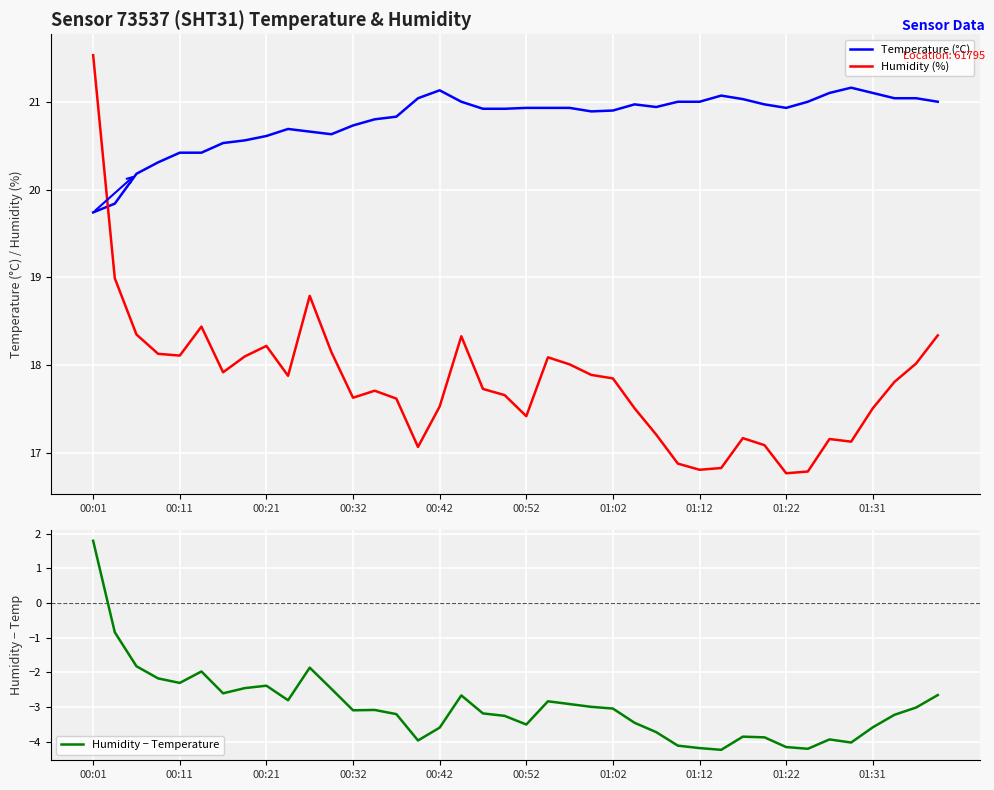

Reading right to left, extract all data points from this chart.

Temperature (°C): 21.0	21.0	21.0	21.1	21.2	21.1	21.0	20.9	21.0	21.0	21.1	21.0	21.0	20.9	21.0	20.9	20.9	20.9	20.9	20.9	20.9	20.9	21.0	21.1	21.0	20.8	20.8	20.7	20.6	20.7	20.7	20.6	20.6	20.5	20.4	20.4	20.3	20.2	19.8	19.7
Humidity (%): 18.3	18.0	17.8	17.5	17.1	17.2	16.8	16.8	17.1	17.2	16.8	16.8	16.9	17.2	17.5	17.9	17.9	18.0	18.1	17.4	17.7	17.7	18.3	17.5	17.1	17.6	17.7	17.6	18.1	18.8	17.9	18.2	18.1	17.9	18.4	18.1	18.1	18.4	19.0	21.5
Humidity − Temperature: -2.7	-3.0	-3.2	-3.6	-4.0	-3.9	-4.2	-4.2	-3.9	-3.9	-4.2	-4.2	-4.1	-3.7	-3.5	-3.0	-3.0	-2.9	-2.8	-3.5	-3.3	-3.2	-2.7	-3.6	-4.0	-3.2	-3.1	-3.1	-2.5	-1.9	-2.8	-2.4	-2.5	-2.6	-2.0	-2.3	-2.2	-1.8	-0.9	1.8